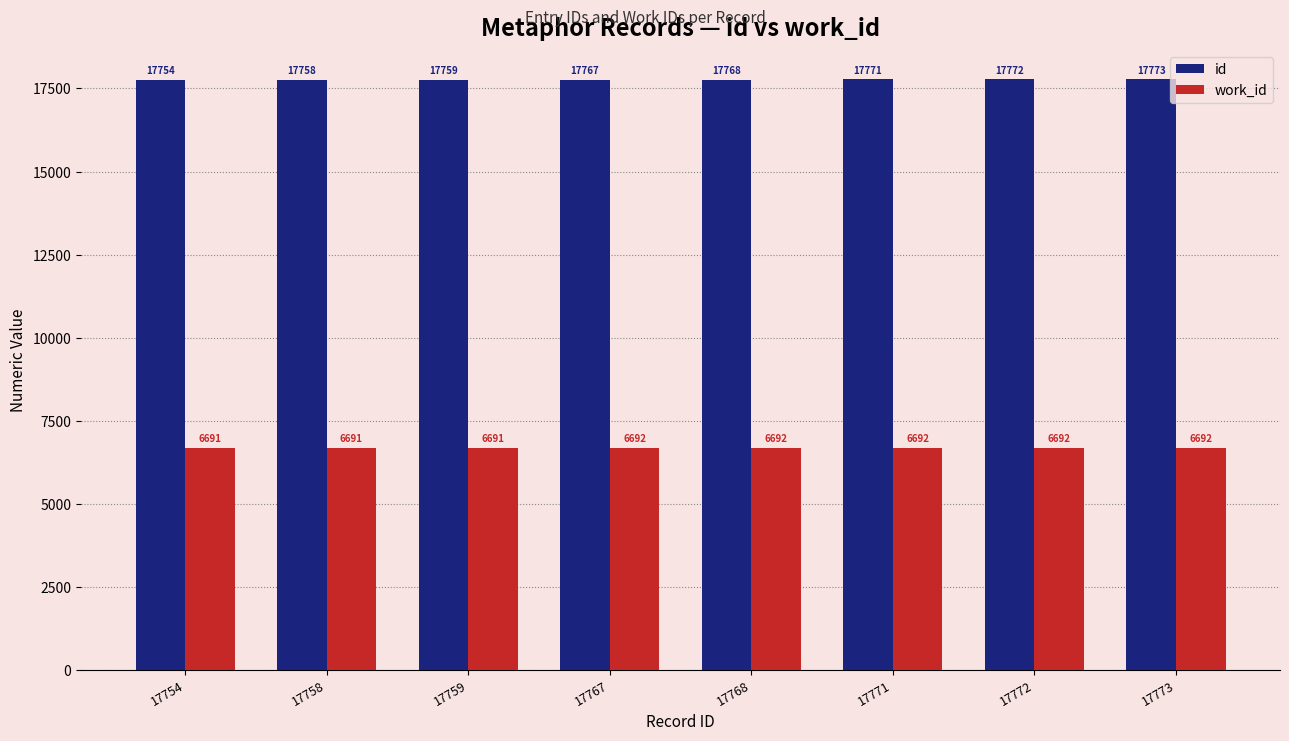

How many bars are there in each group?

2